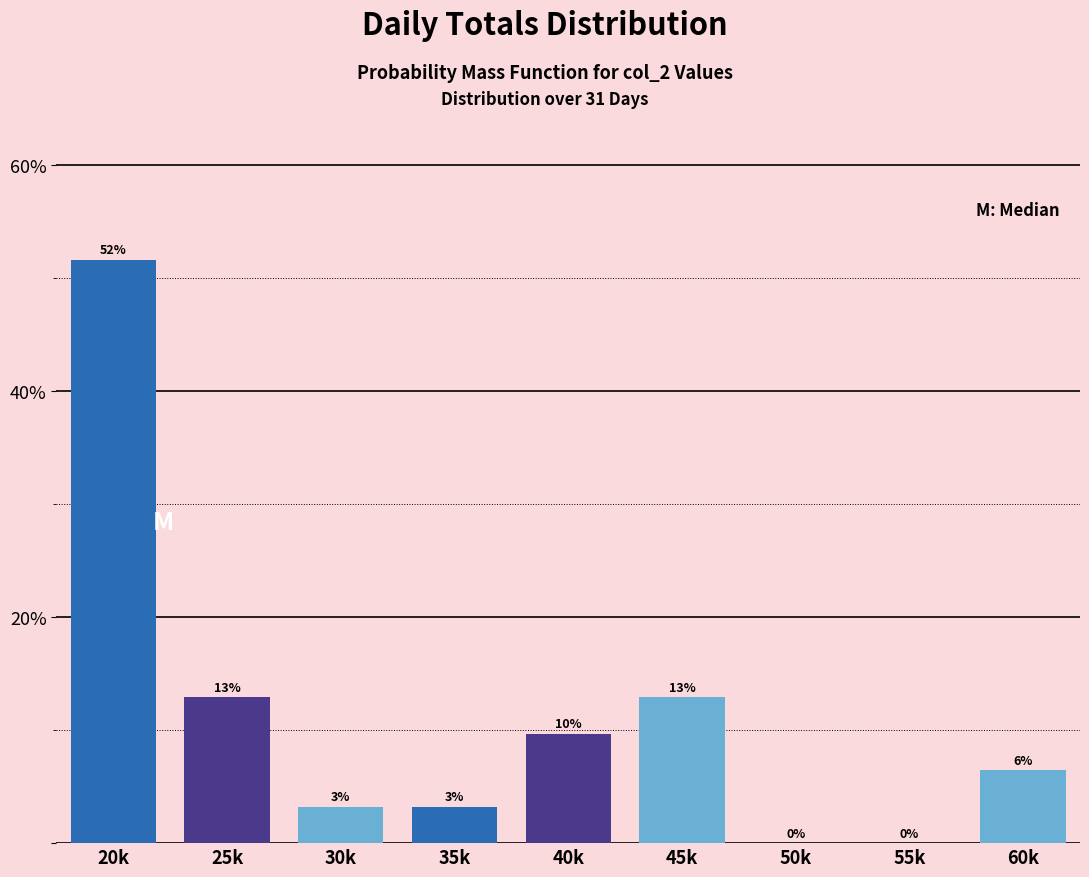

Are the bars horizontal?

No